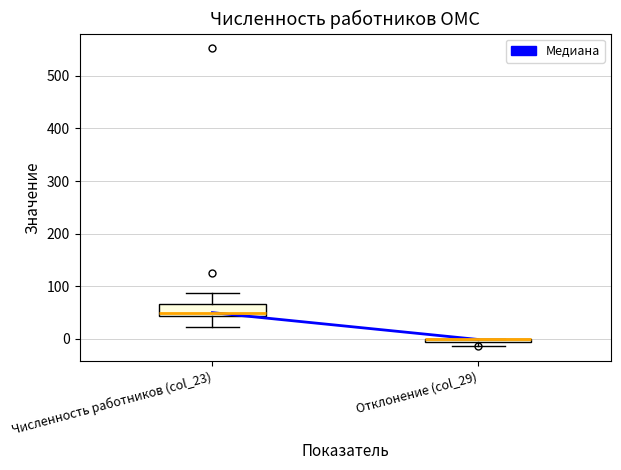

Where does the upper whisker of the box for Численность работников (col_23) end on the y-axis? The values are not printed on the chart, so give them approximately, as read against the axis.

90